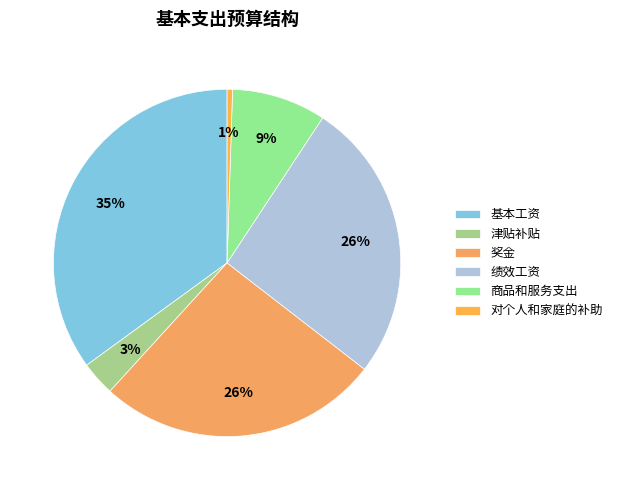

How many slices are in this pie chart?

6